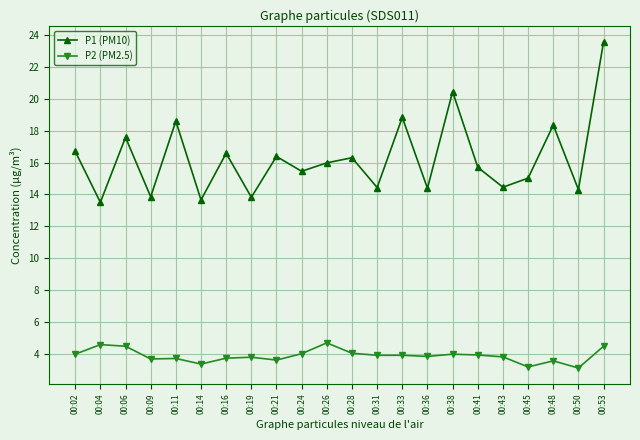

List the series in order of their overall mean, highest first.

P1 (PM10), P2 (PM2.5)